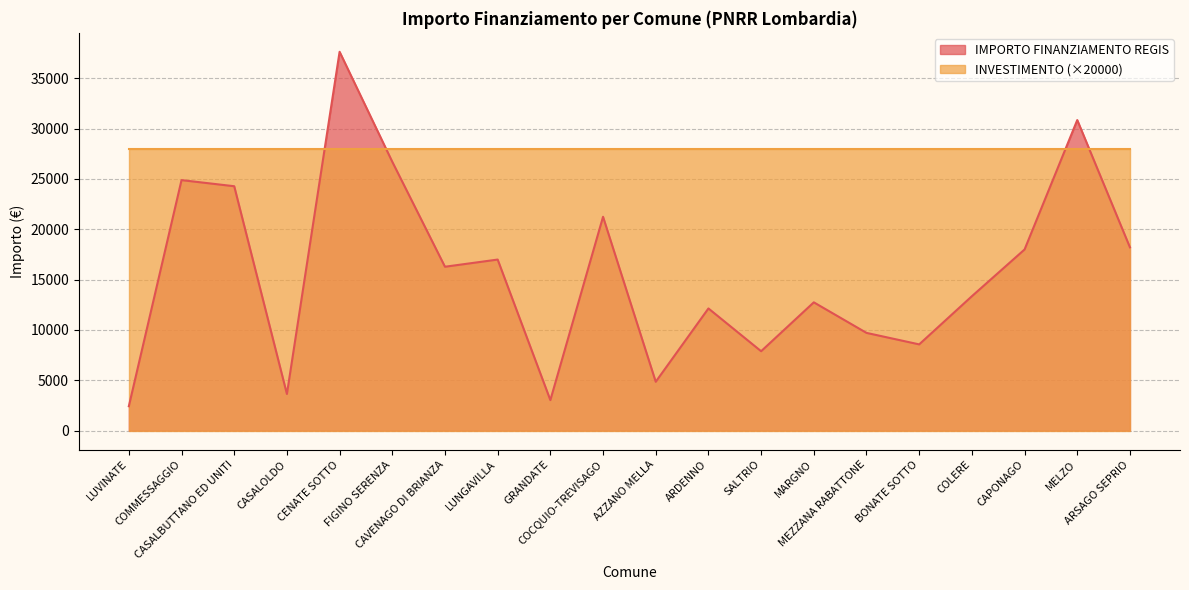

What is the sum of the values at MELZO and CENATE SOTTO?

68486